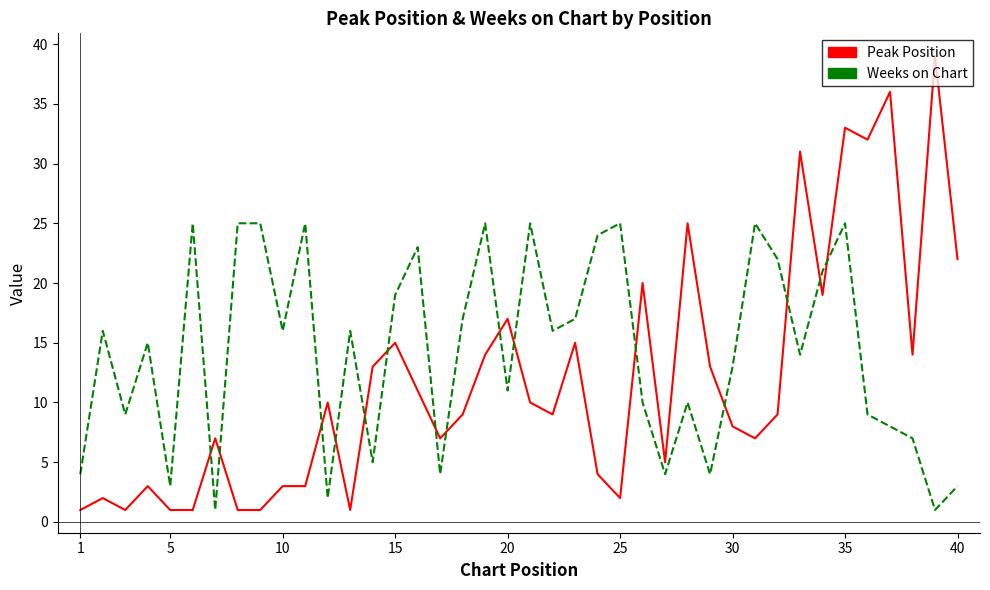

Is this an area chart (filled region under the line)?

No